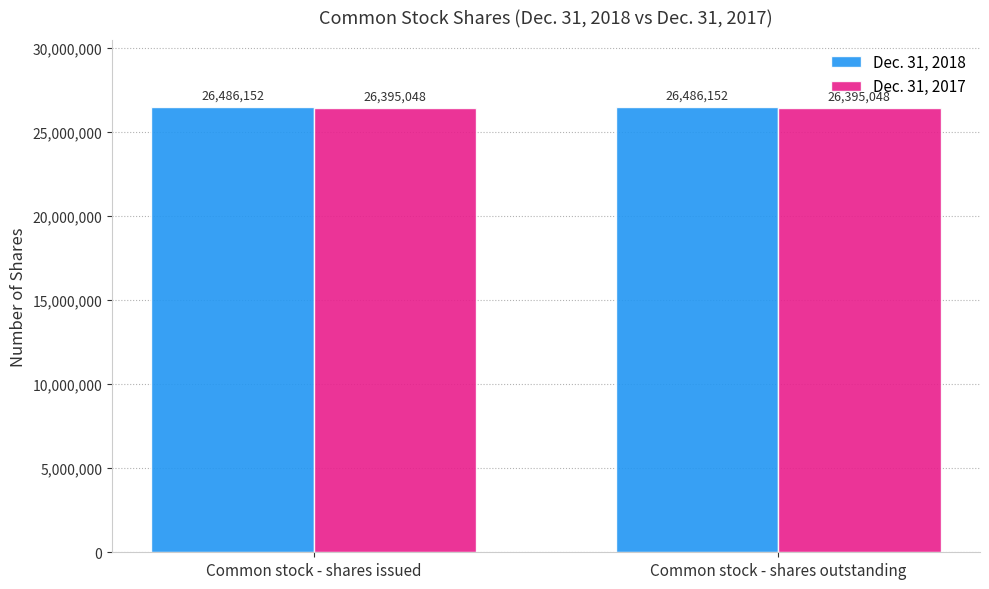

Is it true that Dec. 31, 2017 equals 40756003 at Common stock - shares outstanding?

False